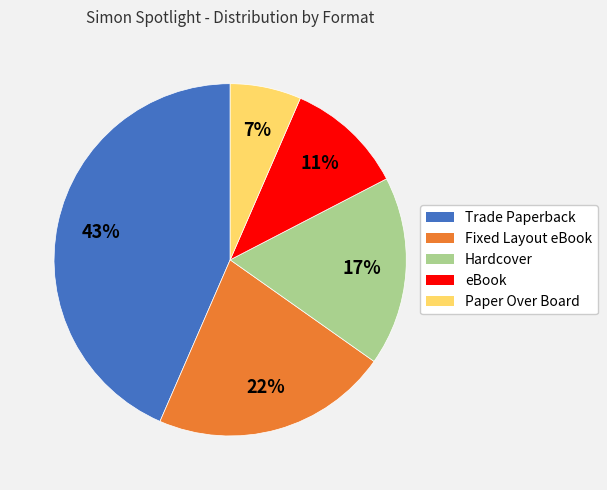

Approximately how many times larger is the value at Hardcover compared to Fixed Layout eBook?

0.8